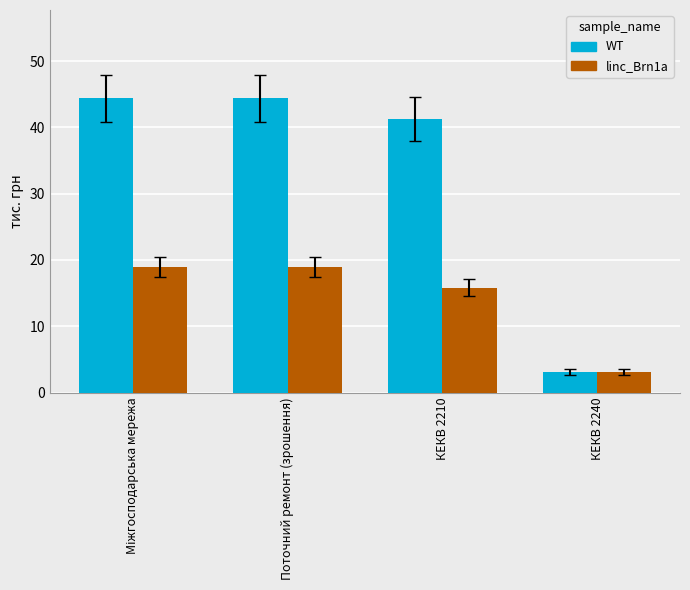

What is the greatest value displayed?

44.4